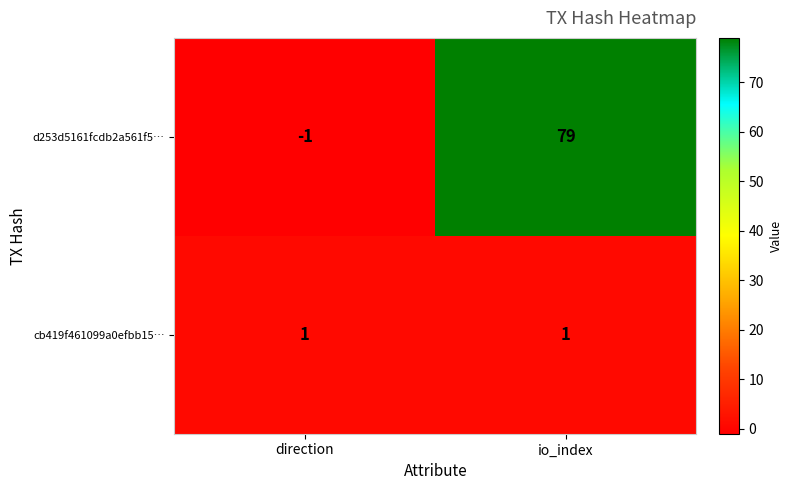

Reading left to right, what are all the values shown in this chart?

d253d5161fcdb2a561f5…: direction=-1	io_index=79
cb419f461099a0efbb15…: direction=1	io_index=1